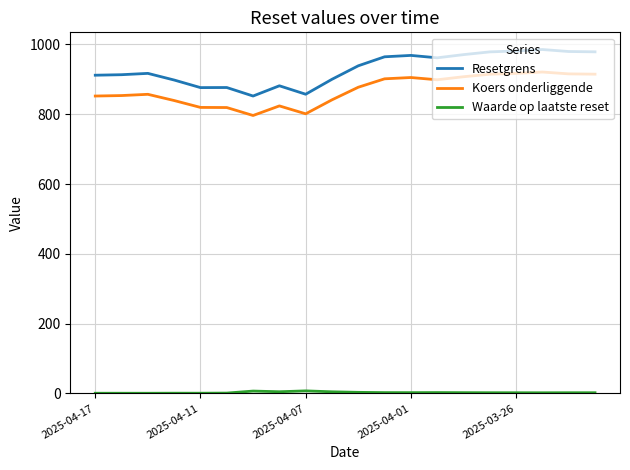

Which series has the largest range (max minus min)?

Resetgrens